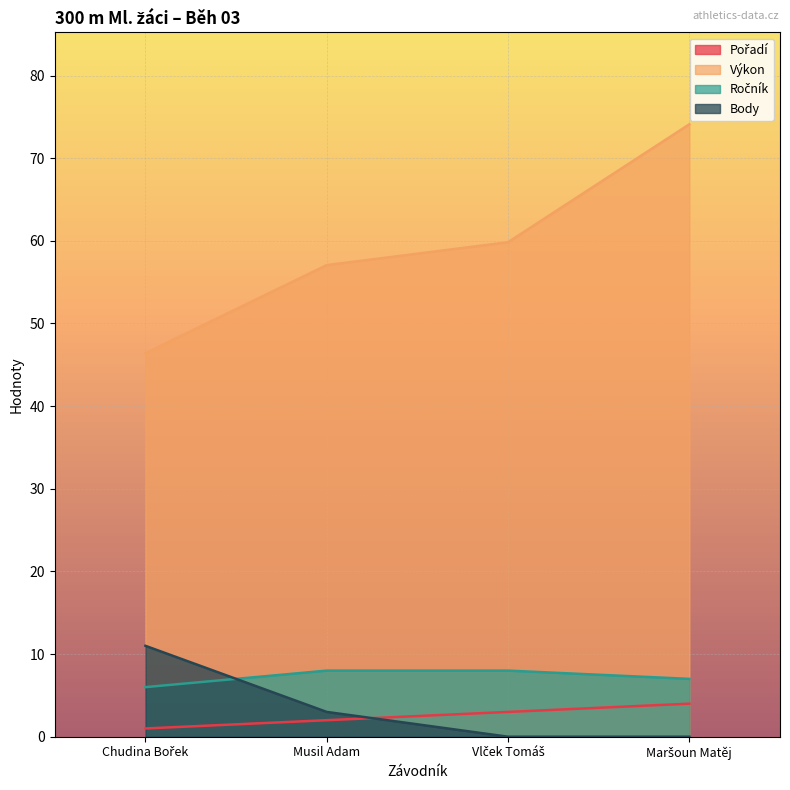

What is the sum of the Body values at Musil Adam and Maršoun Matěj?

3.0